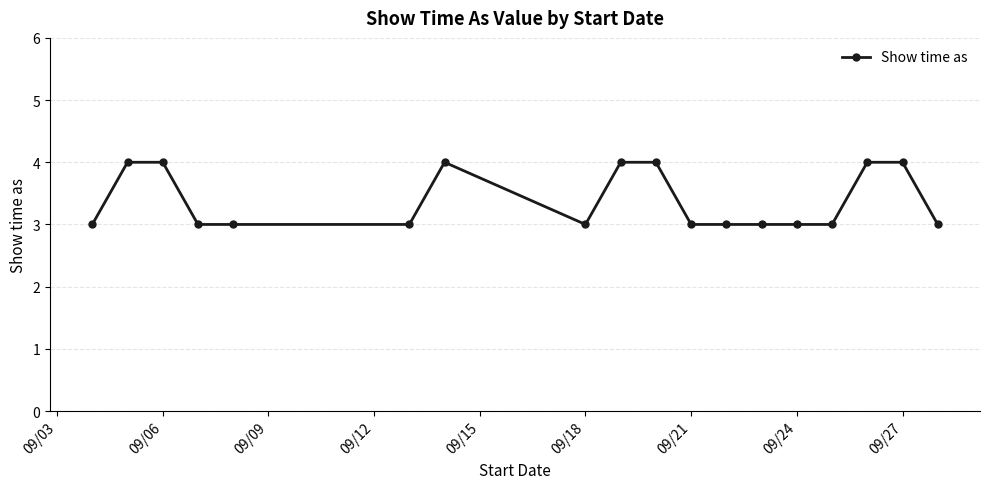

What is the difference between the maximum and second lowest values?

1